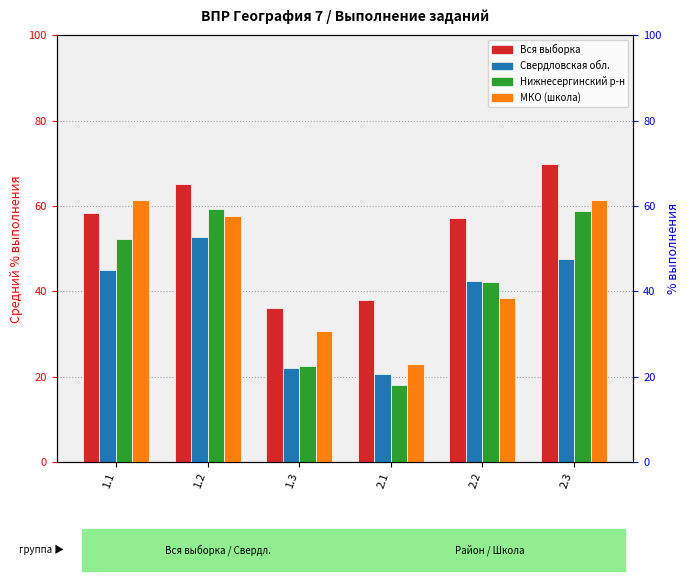

What is the label of the 2nd bar from the right?

2.2